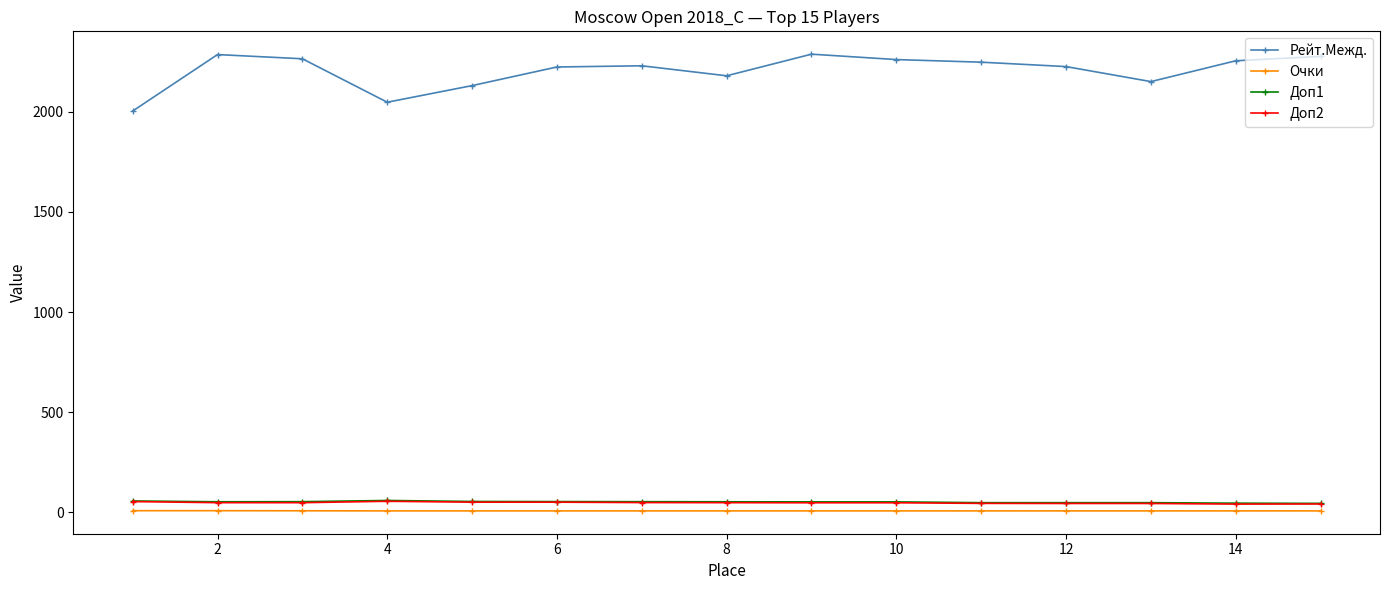

How many lines are shown in the chart?

4